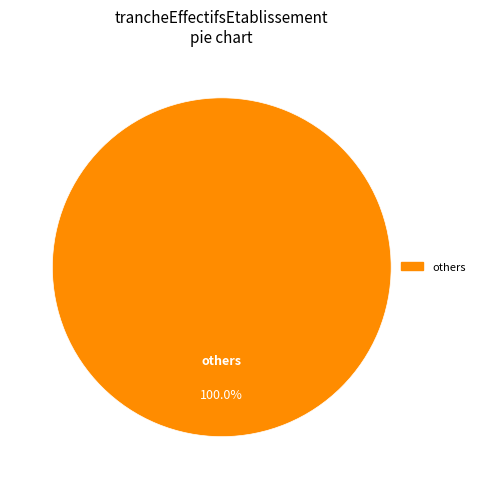

Does any single category account for the majority?

Yes